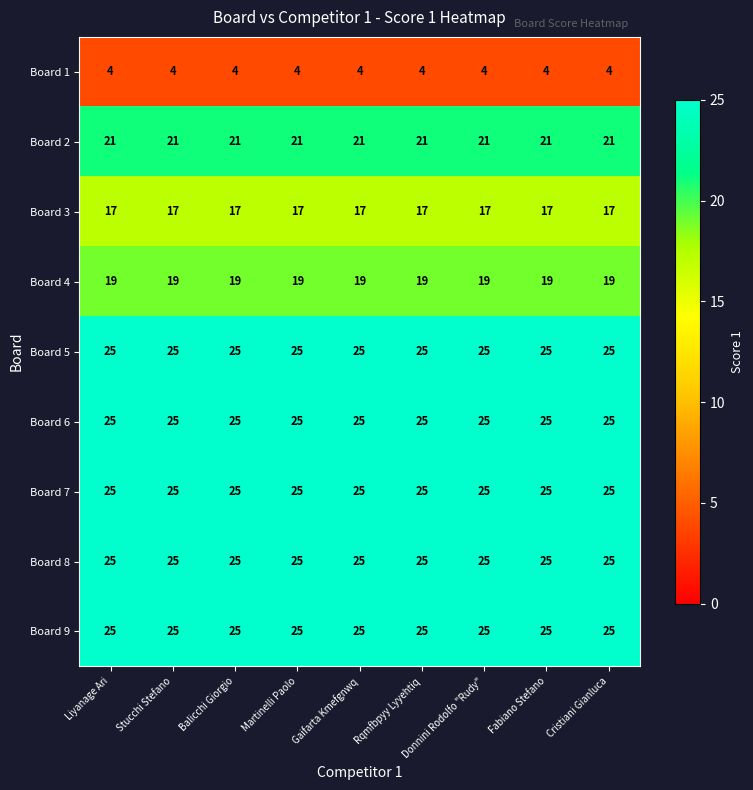

What is the sum of the Board 7 values at Stucchi Stefano and Liyanage Ari?

50